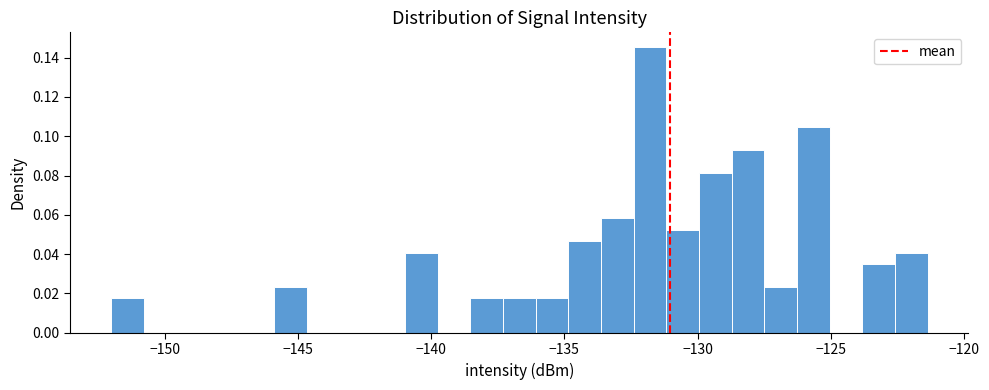

Around what value on the x-axis is the tallest bar? Give the approximate position of its centre, as read against the axis.

-132.0